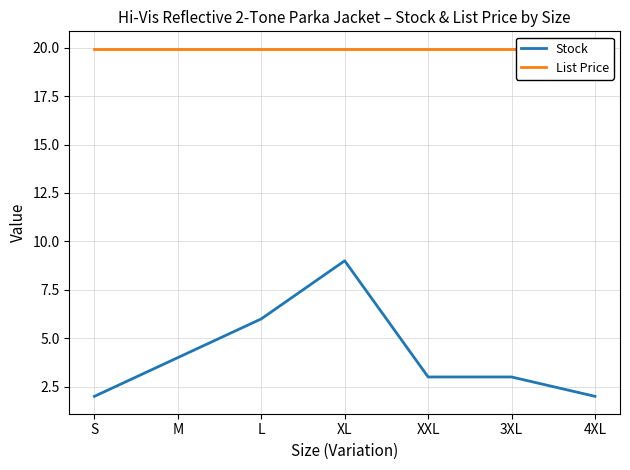

Which series has the largest total across all categories?

List Price